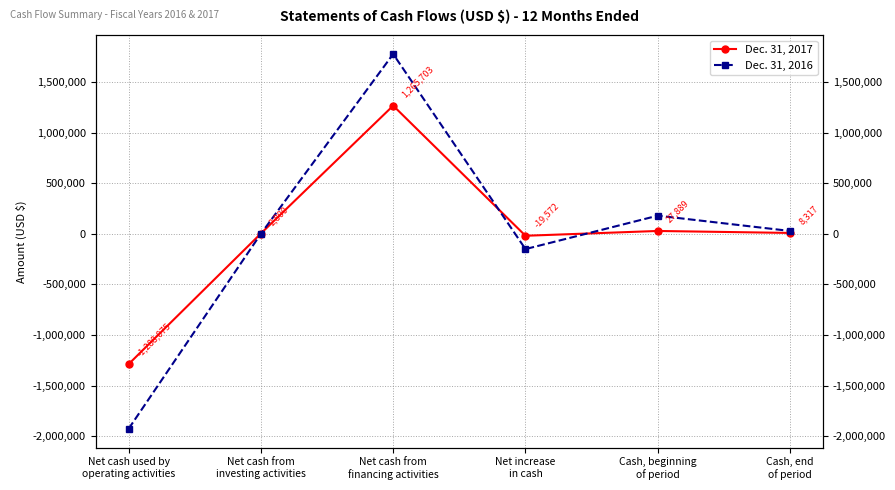

How many positive values does the Dec. 31, 2016 series have?

3